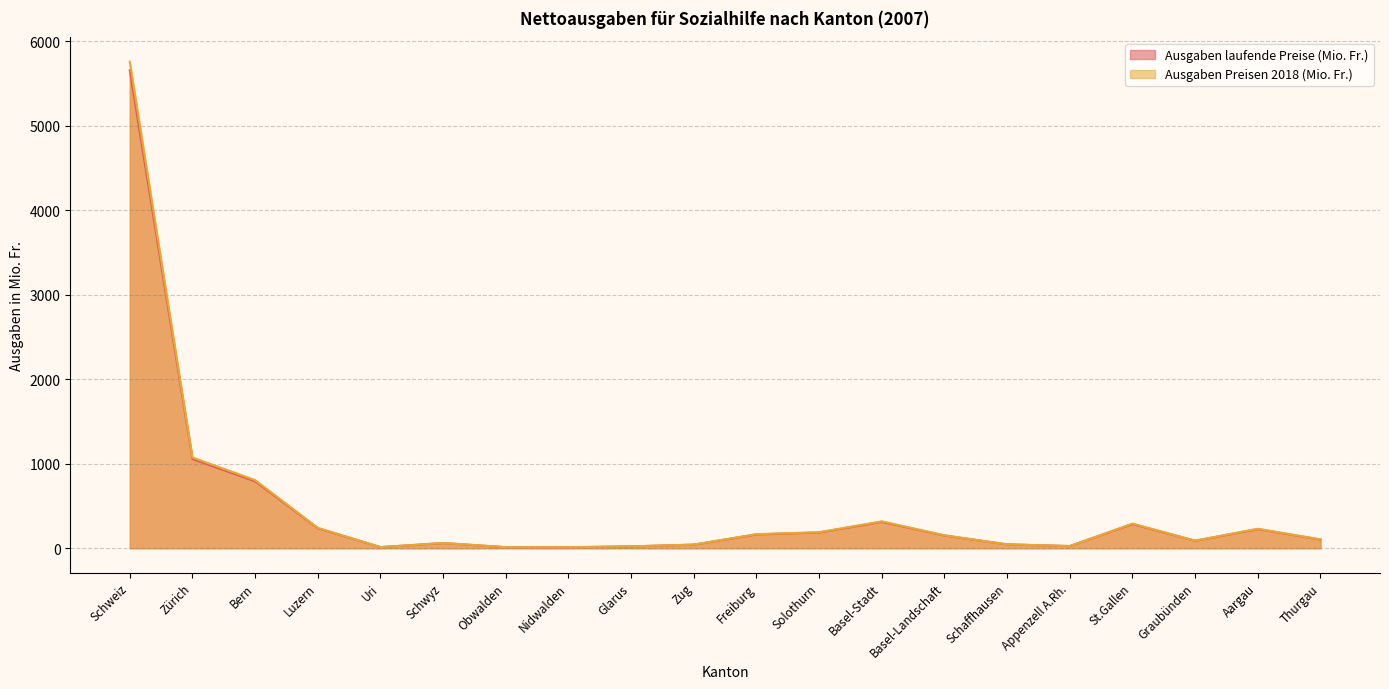

Is it true that Ausgaben laufende Preise (Mio. Fr.) equals 3714.7 at Schweiz?

False